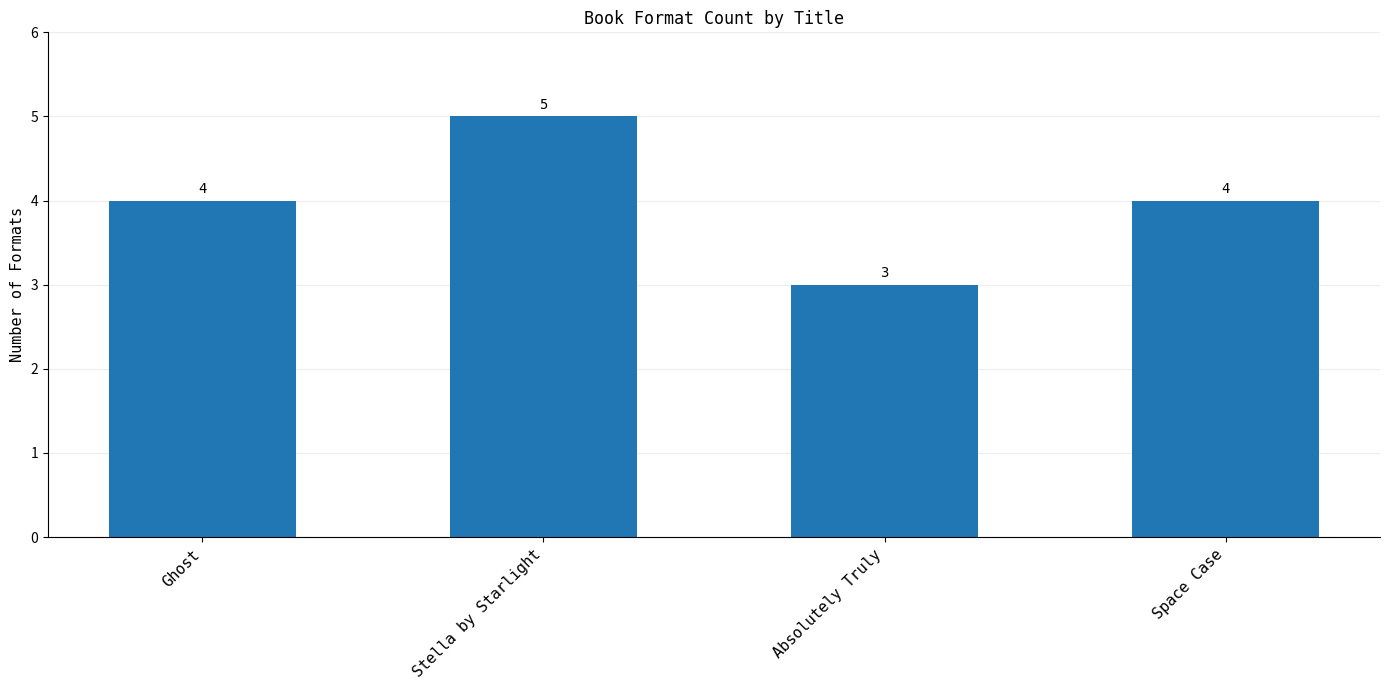

What is the change in value from Stella by Starlight to Absolutely Truly?

-2